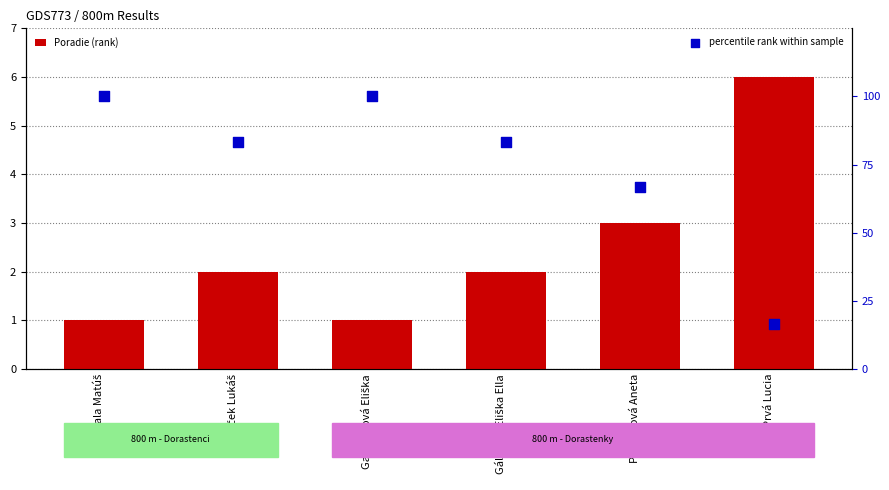

At which category is the sum across all series the highest?

Kubala Matúš